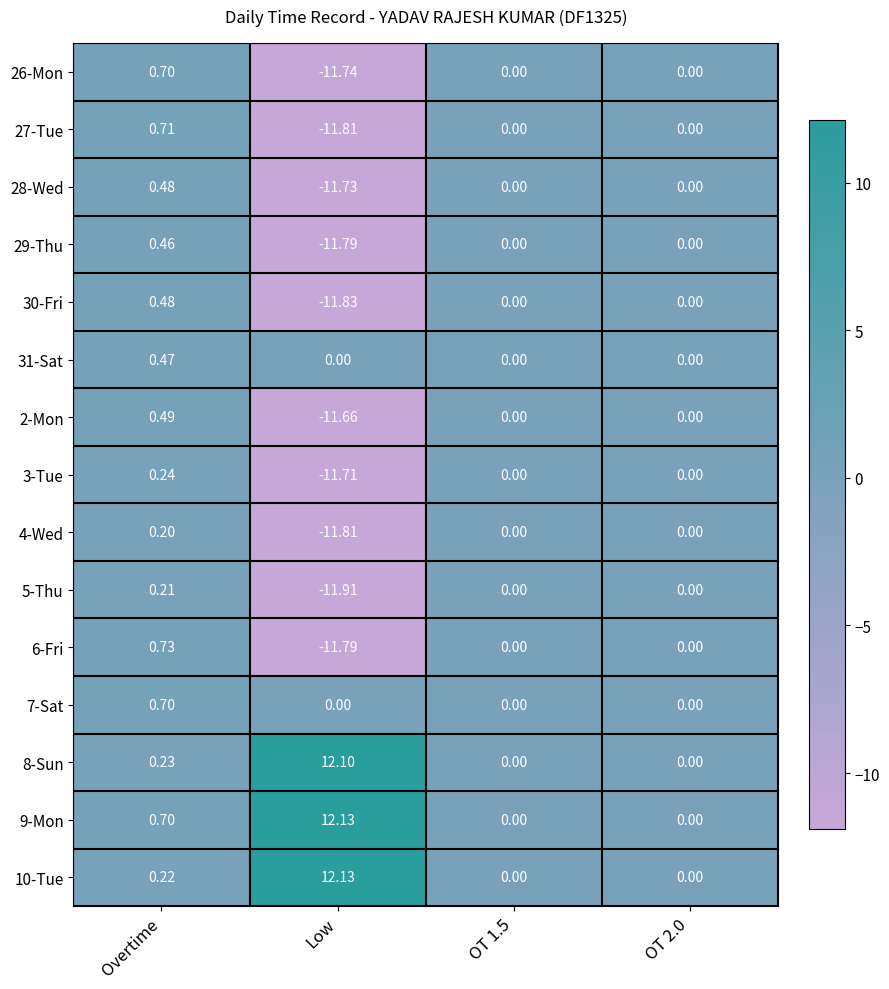

At which label does 6-Fri reach its minimum?

Low